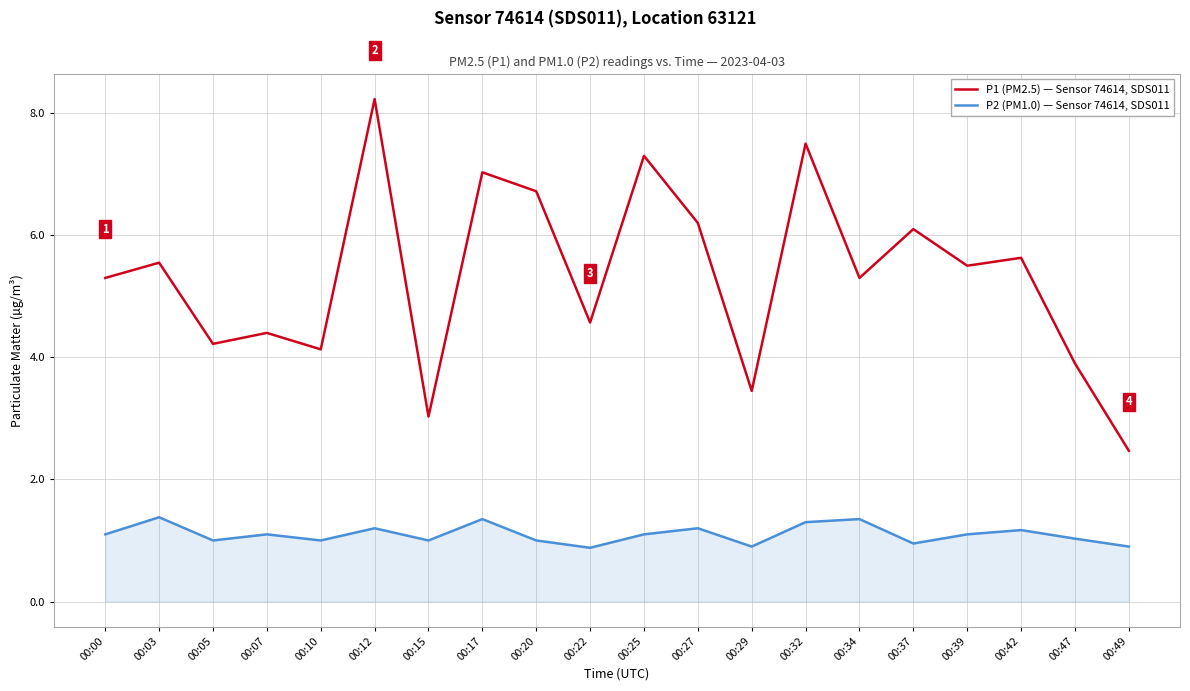

What is the lowest value of the P2 (PM1.0) — Sensor 74614, SDS011 series?

0.9